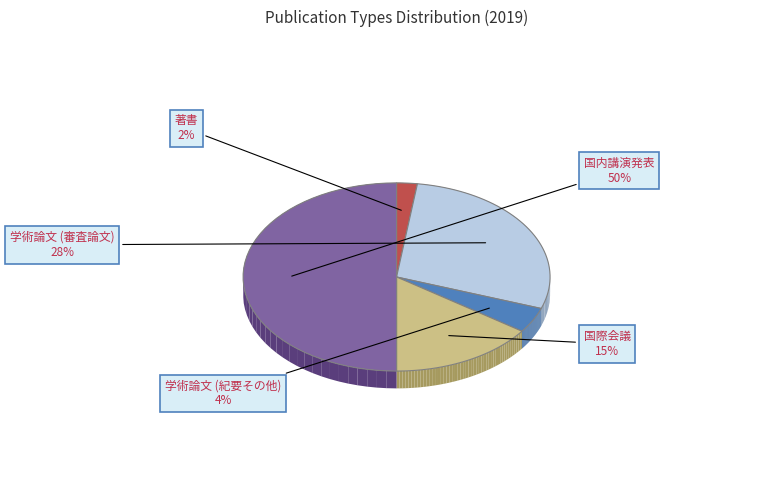

What is the total percentage of 著書 and 学術論文 (審査論文)?

30.4%